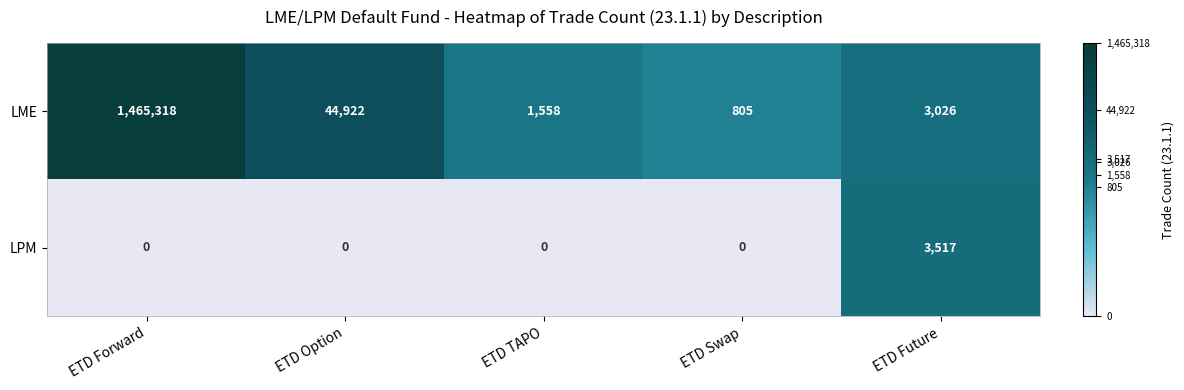

What is the difference between the maximum and minimum values in the LPM series?

3517